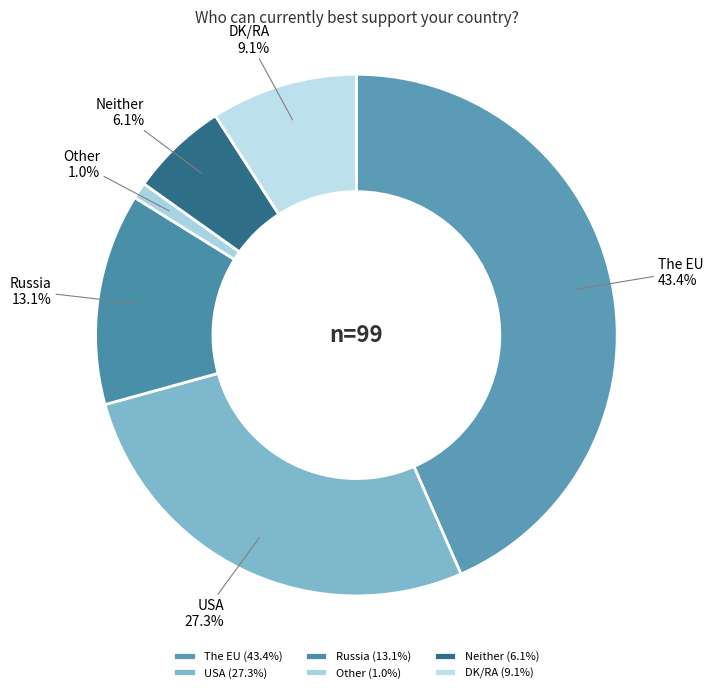

How many segments does this pie chart have?

6